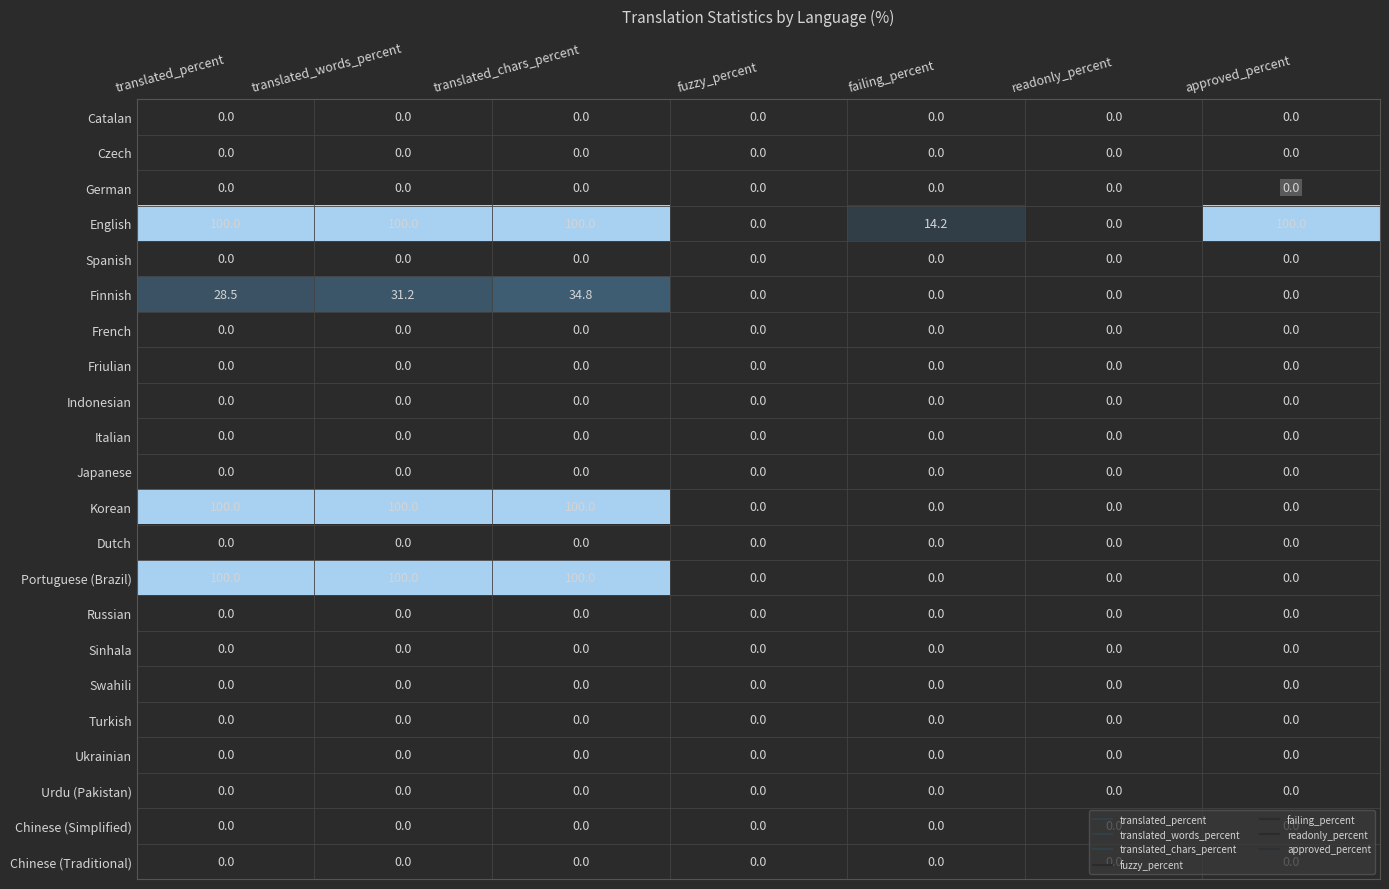

True or false: Chinese (Traditional) has a value of 0.0 at failing_percent.

True